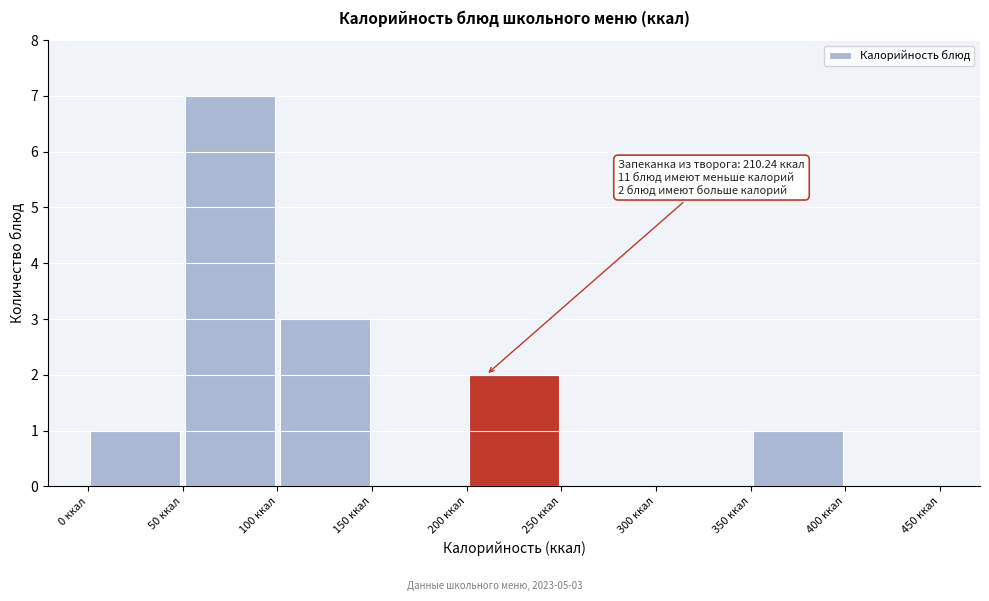

Which range on the x-axis has the tallest bar?

50 to 100